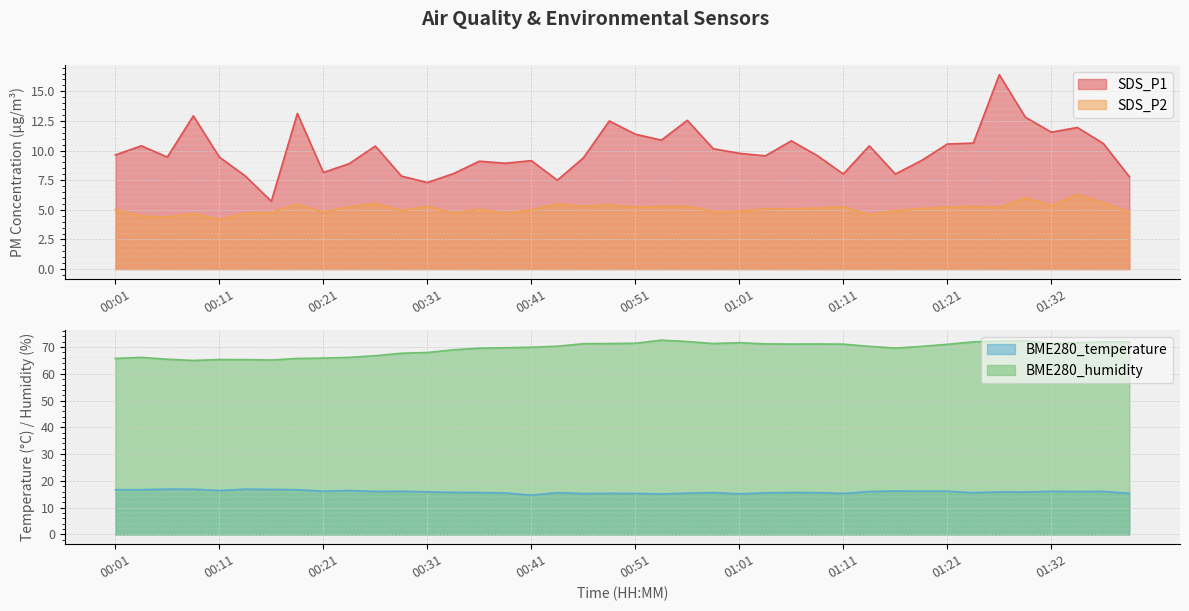

True or false: BME280_humidity and SDS_P2 cross at least once.

False